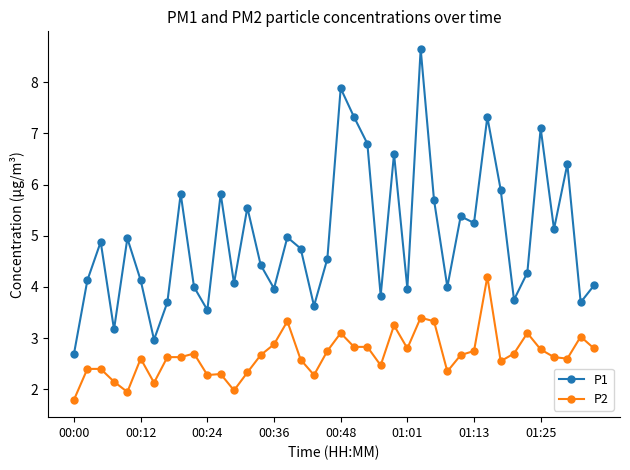

What is the value of the P1 point at the 3rd from the left?

4.9